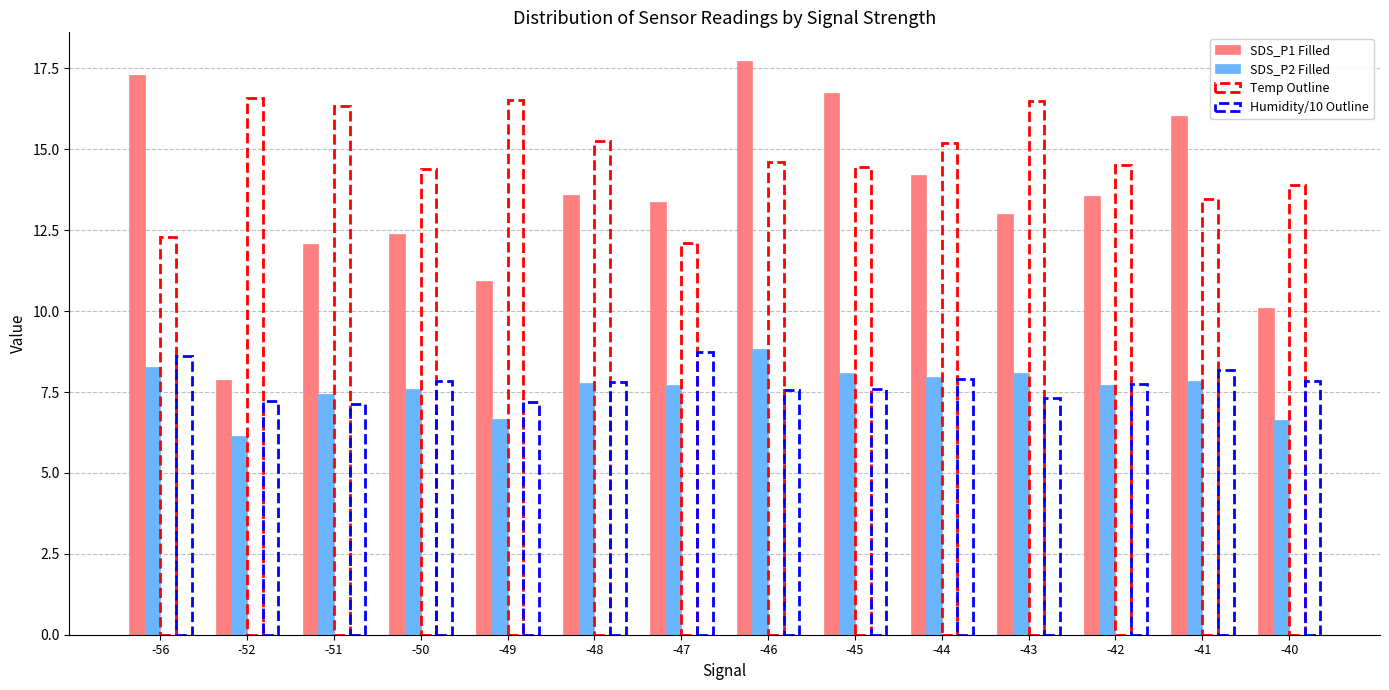

How many bars are there in each group?

4